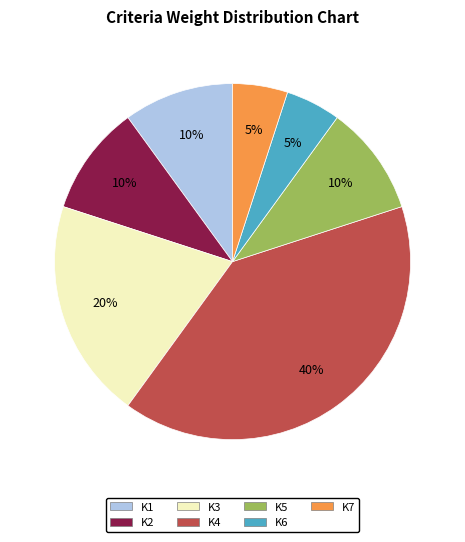

Between K6 and K1, which is larger?

K1